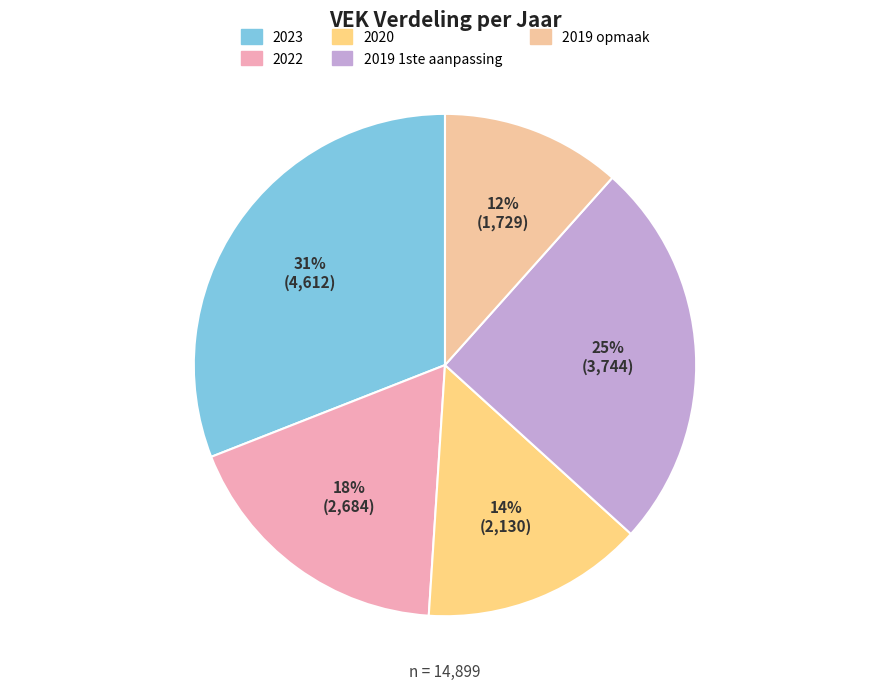

Is there any slice that represents more than half of the pie?

No